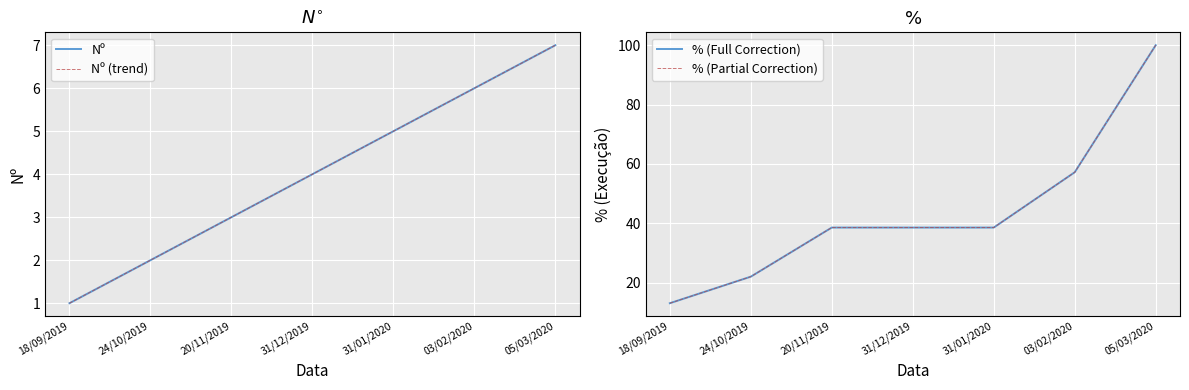

At which category is the sum across all series the highest?

05/03/2020